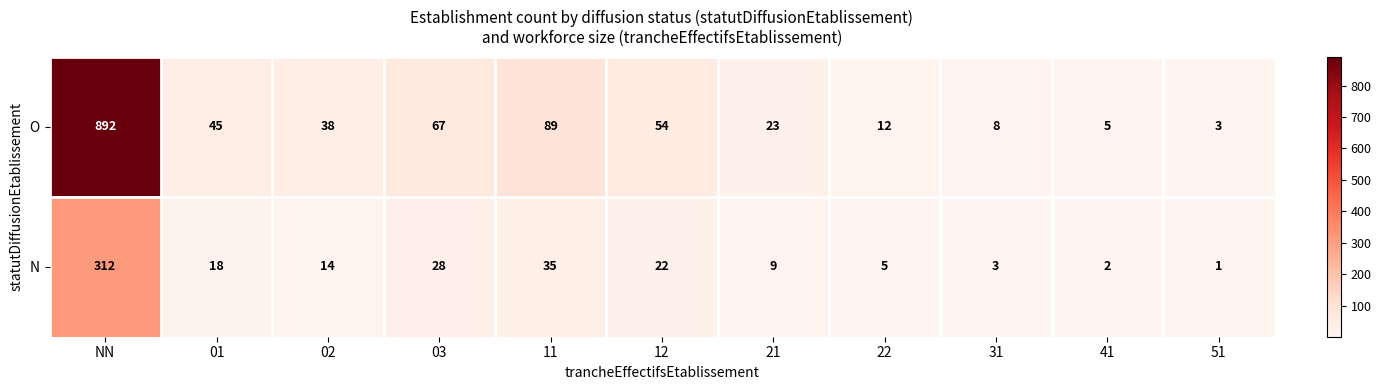

Rank the series at 31 from highest to lowest value.

O, N